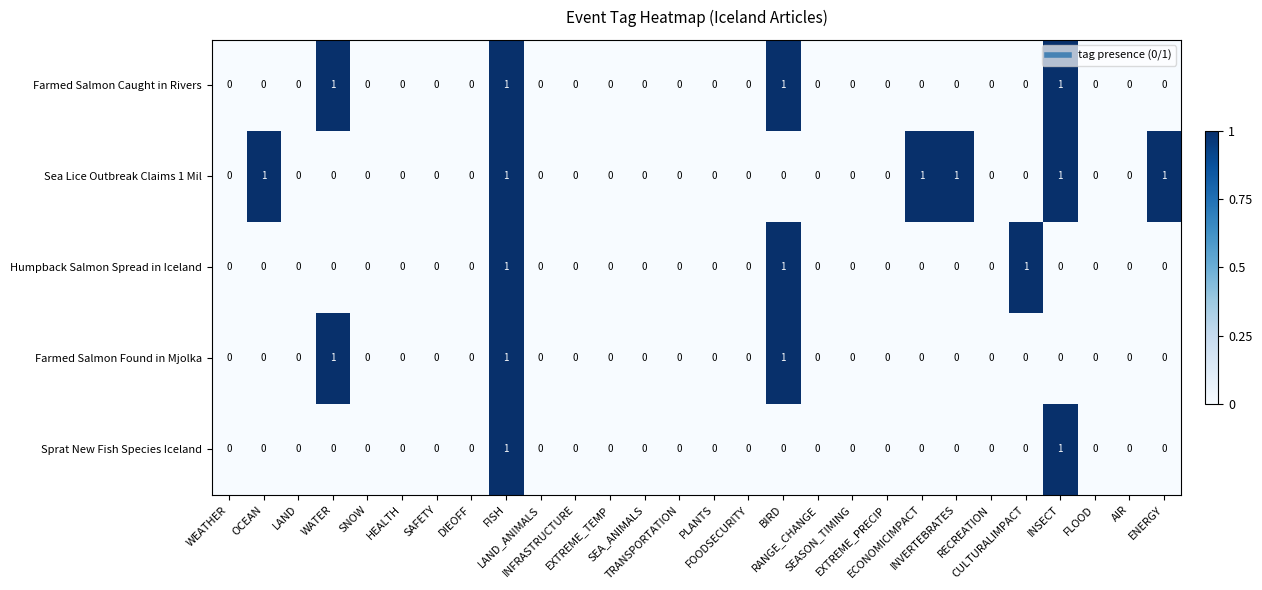

Which series has the largest total across all categories?

Sea Lice Outbreak Claims 1 Mil